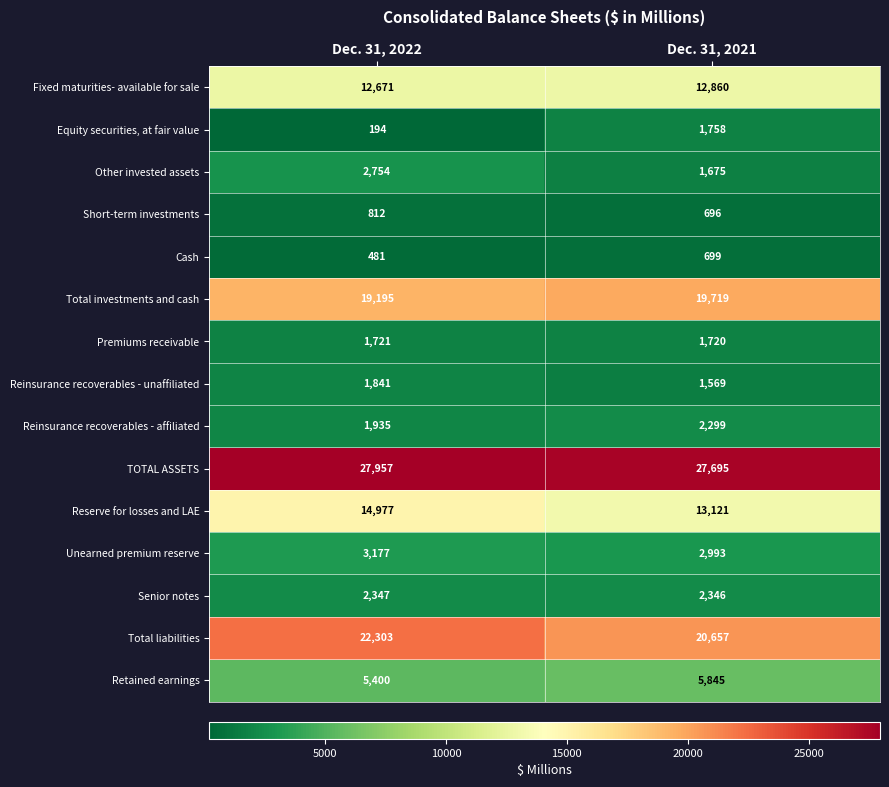

Rank the categories by Unearned premium reserve value from highest to lowest.

Dec. 31, 2022, Dec. 31, 2021